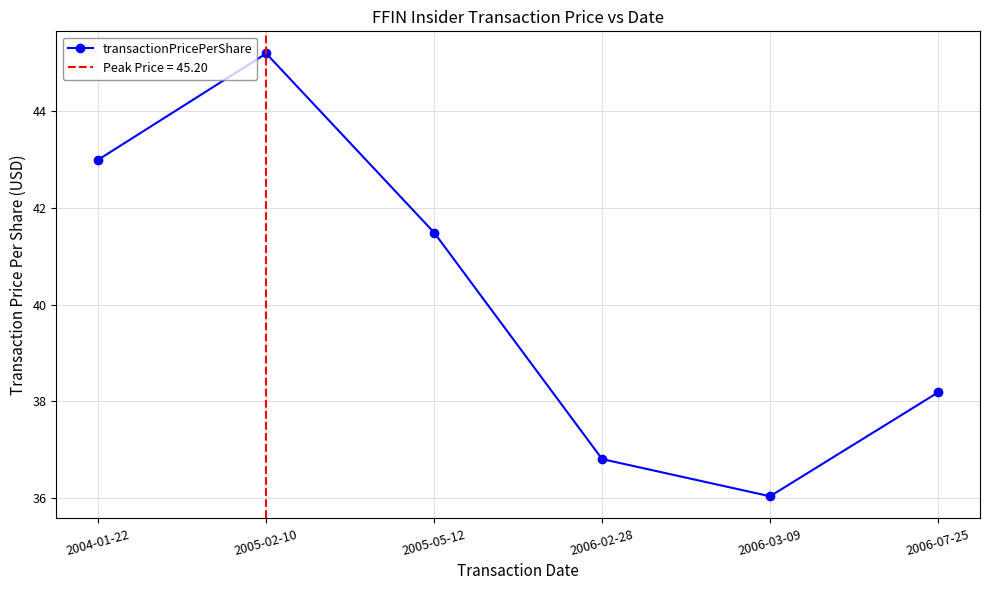

What is the maximum value shown in the chart?

45.2